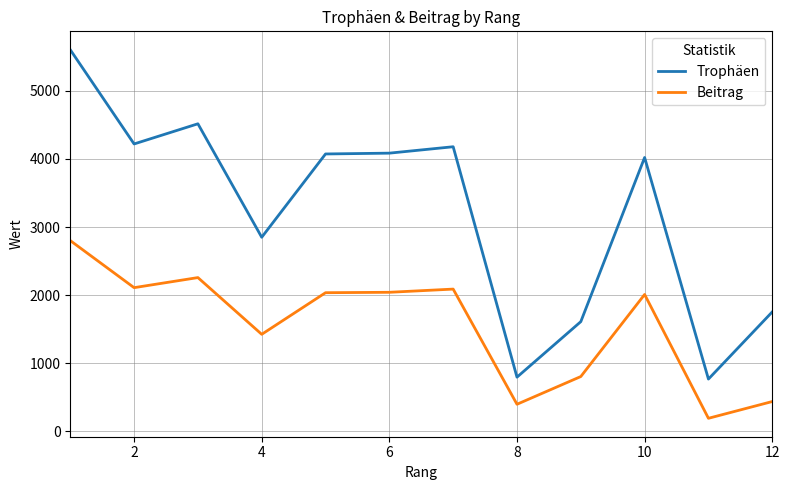

Count the number of categories in the chart.

12